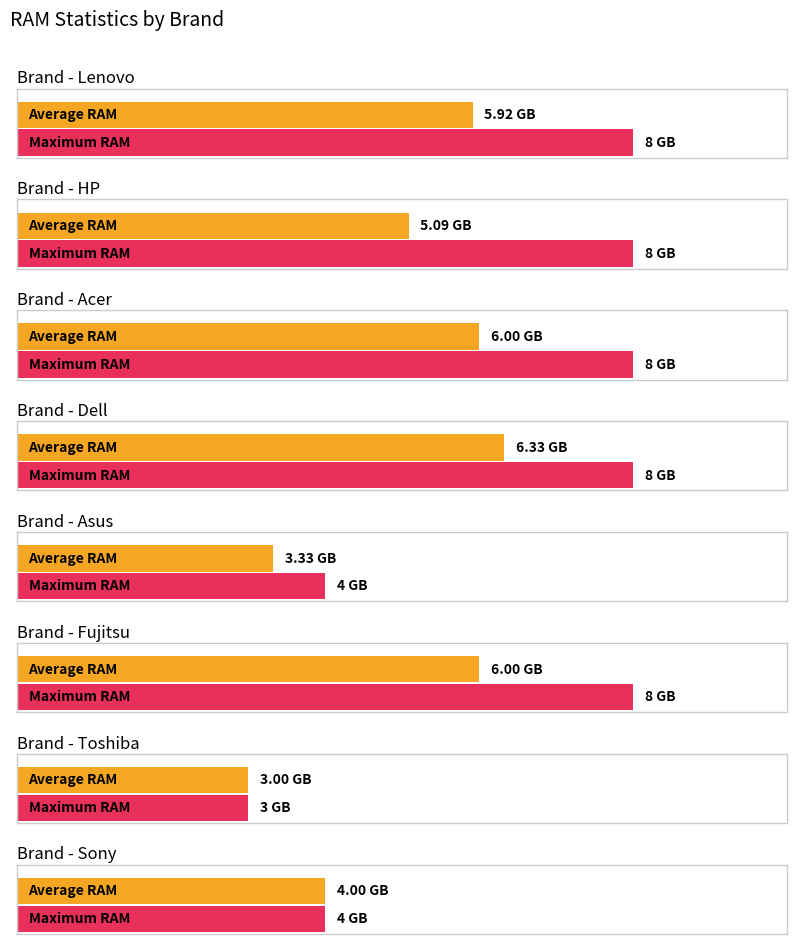

Which series has the largest total across all categories?

Maximum RAM